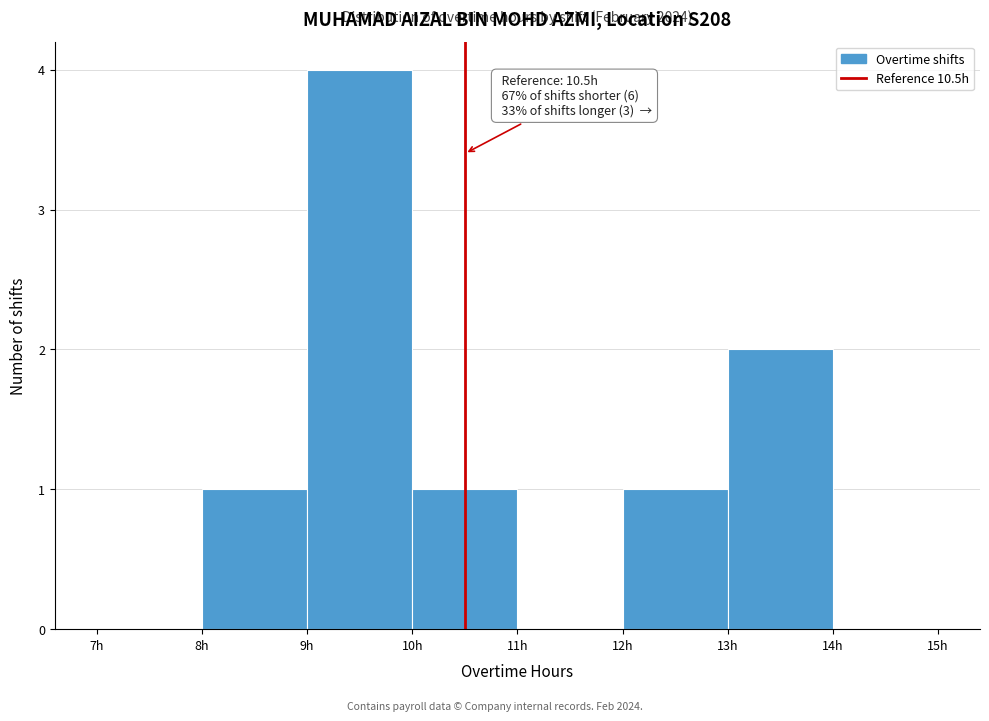

Which range on the x-axis has the tallest bar?

9 to 10